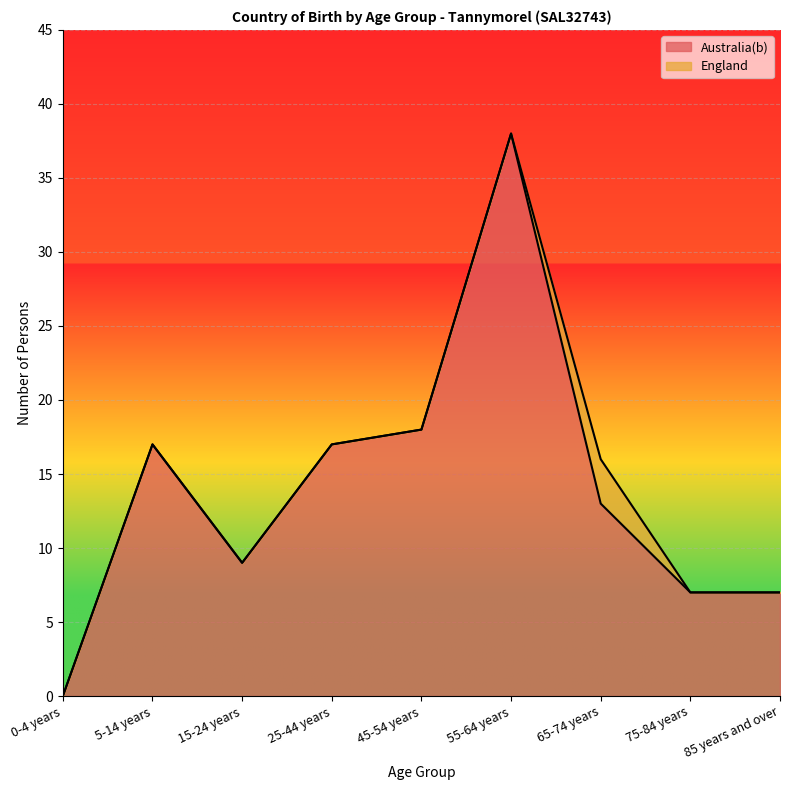

What is the ratio of the value at 85 years and over to the value at 5-14 years?

0.4